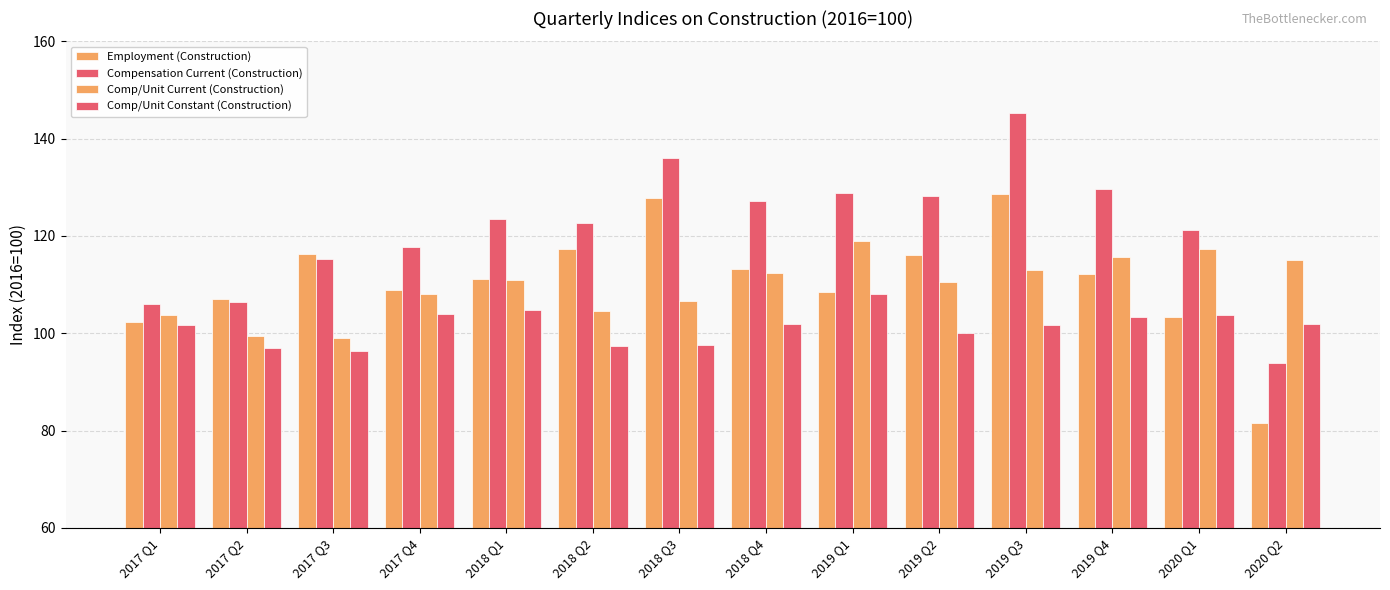

Is the value of Compensation Current (Construction) at 2018 Q3 greater than the value of Employment (Construction) at 2018 Q3?

Yes